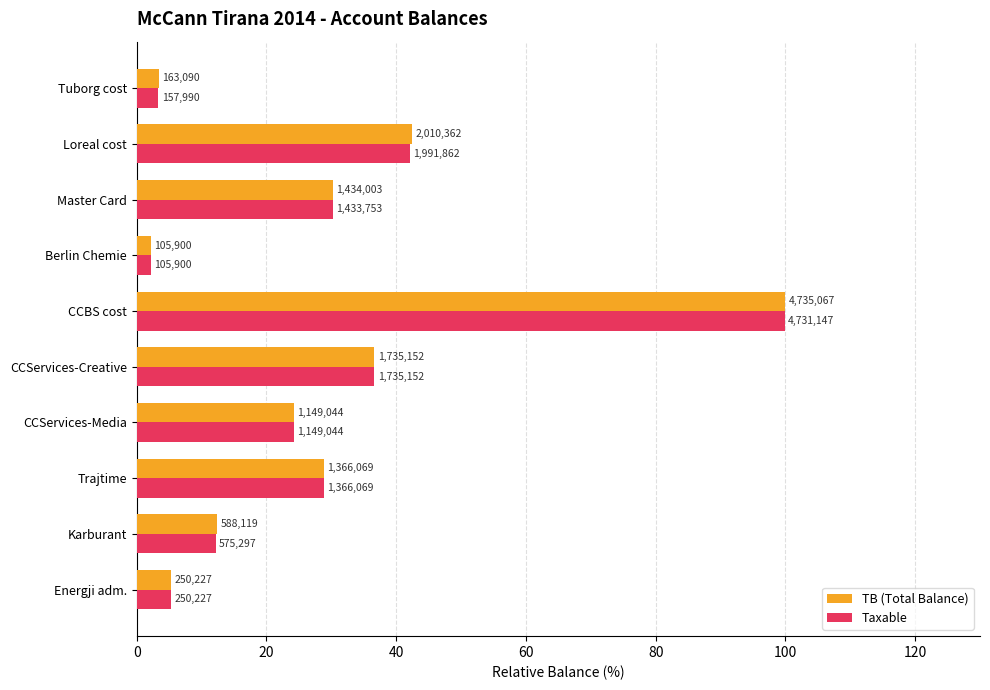

What are all the series names shown in the legend?

TB (Total Balance), Taxable